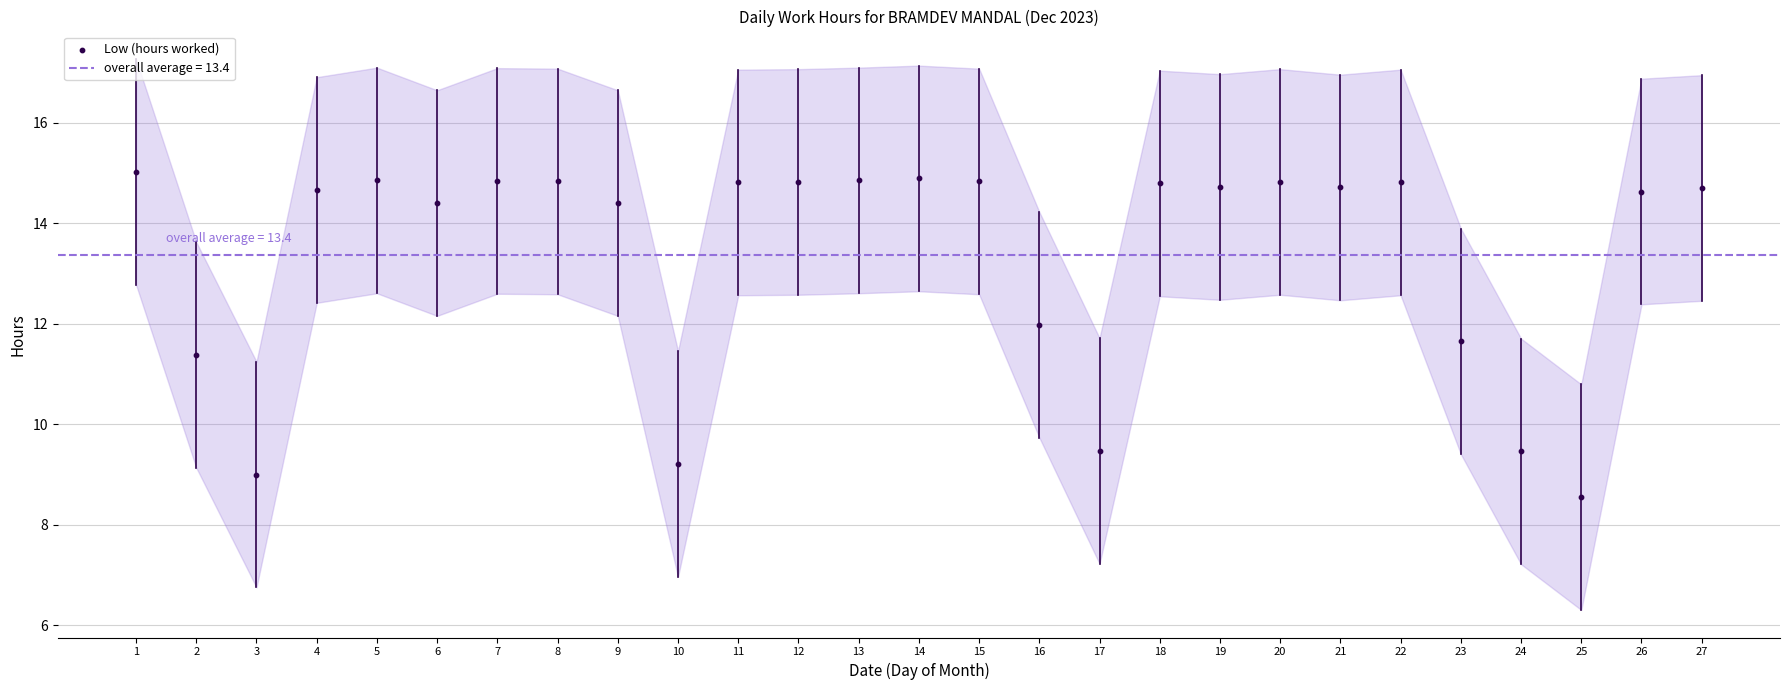

What Y value in the scatter plot is closest to 11?

11.4